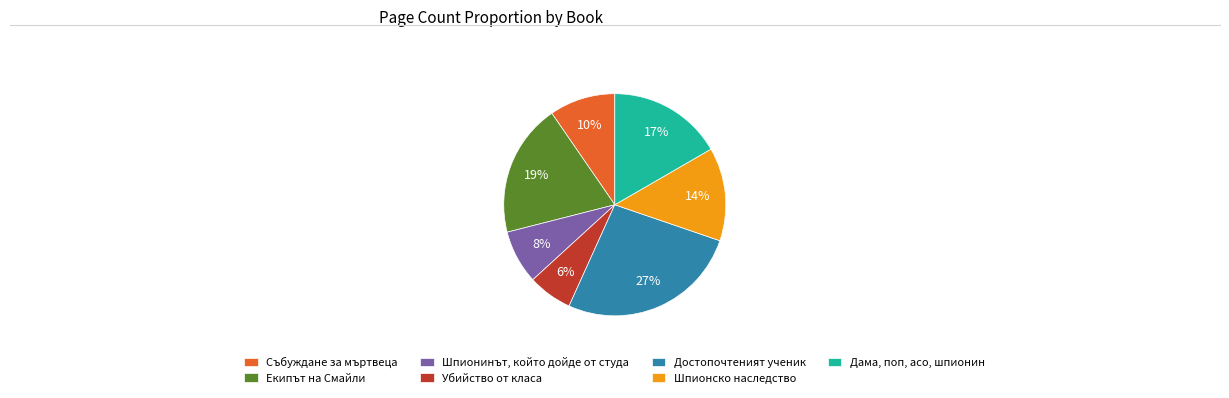

To the nearest percent, what is the average slice percentage?

14%